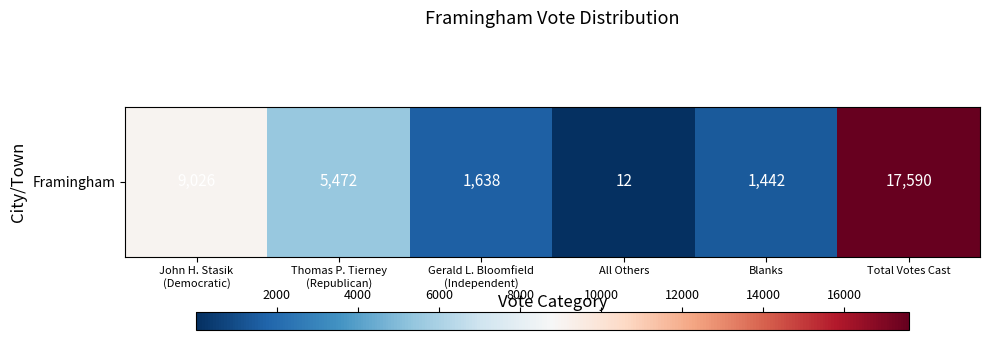

The chart shows a value of 9026 at John H. Stasik
(Democratic). True or false?

True